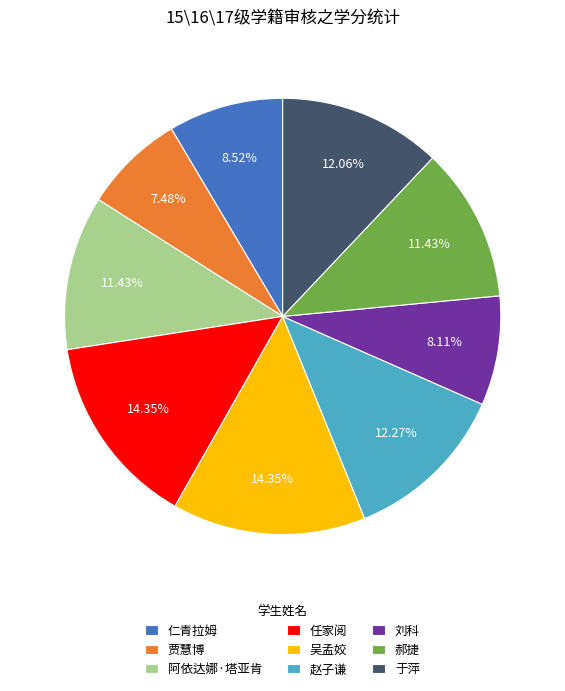

Between 仁青拉姆 and 吴孟姣, which is larger?

吴孟姣